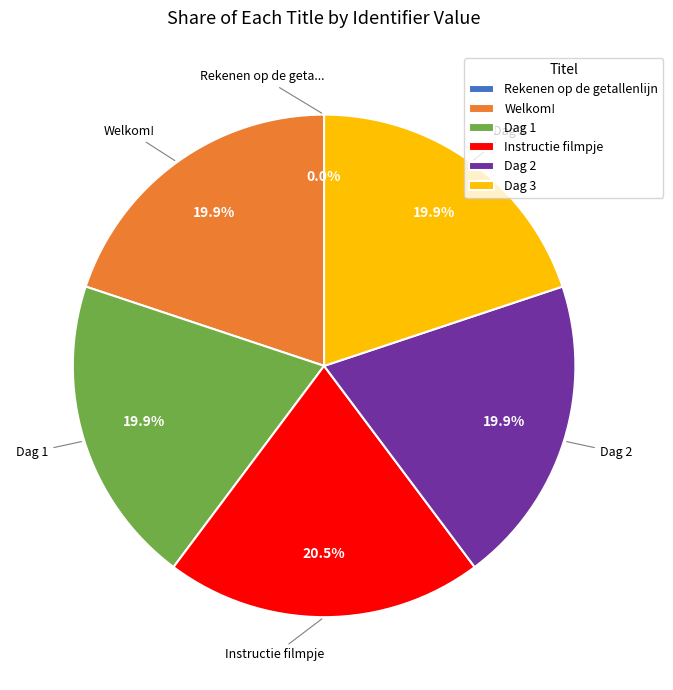

Approximately how many times larger is the value at Welkom! compared to Dag 3?

1.0